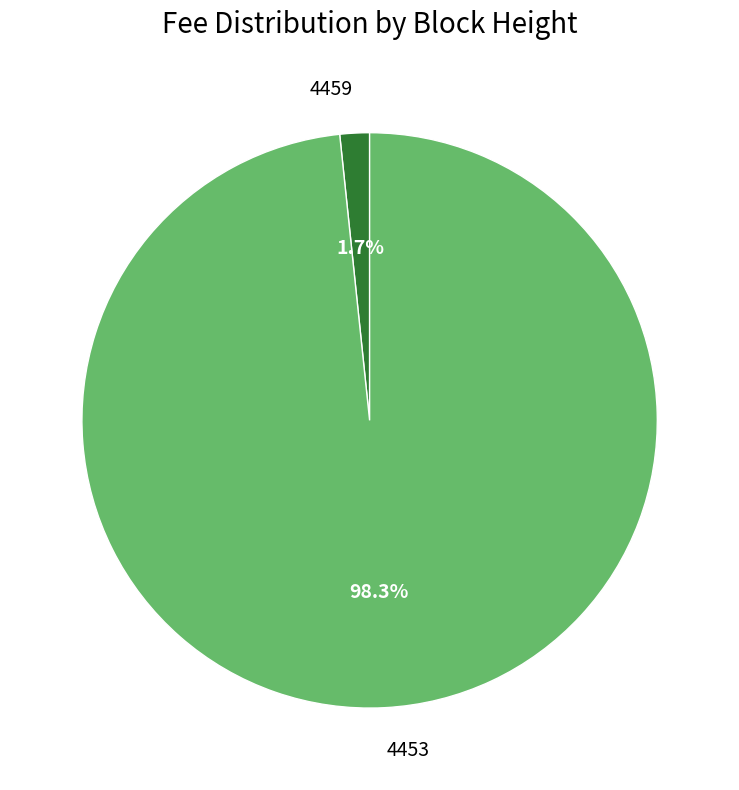

Which category has the biggest portion of the pie?

4453